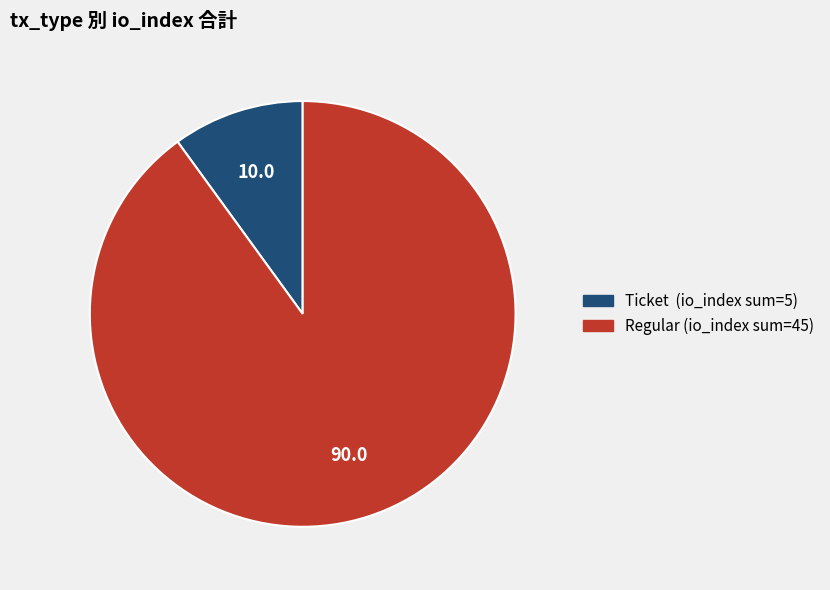

Is there any slice that represents more than half of the pie?

Yes